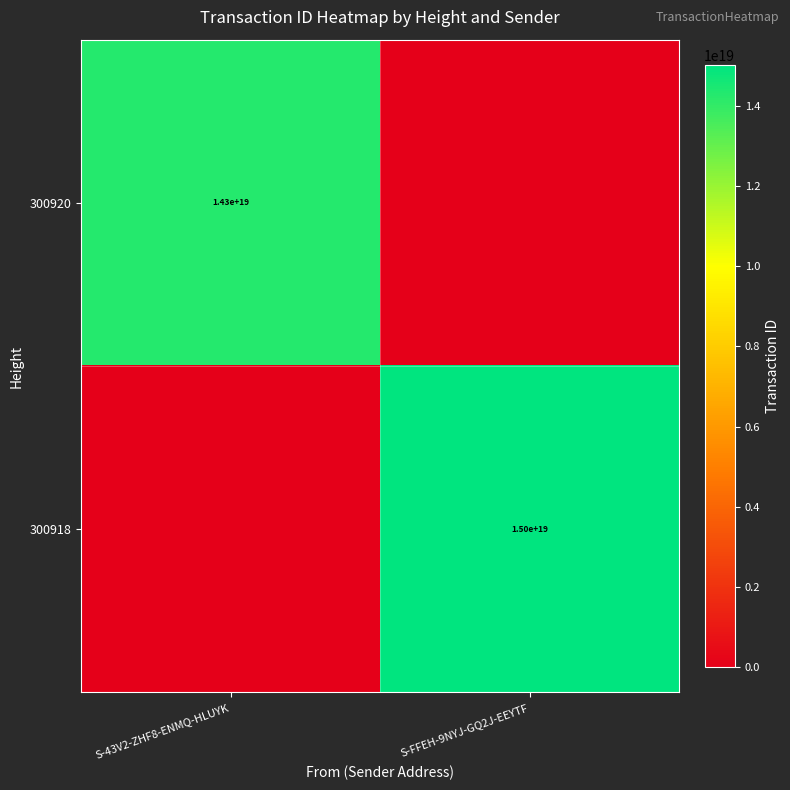

Between S-FFEH-9NYJ-GQ2J-EEYTF and S-43V2-ZHF8-ENMQ-HLUYK, which is larger?

S-43V2-ZHF8-ENMQ-HLUYK